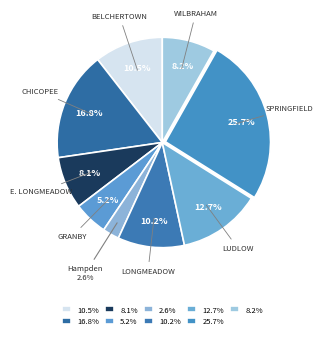

Which category has the biggest portion of the pie?

Springfield